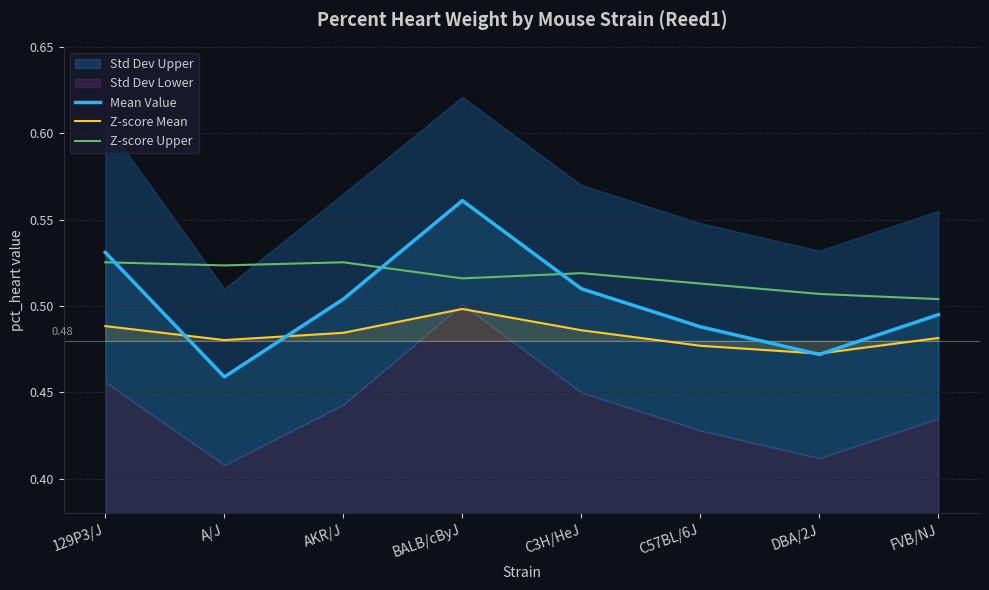

Reading left to right, what are all the values shown in this chart?

Mean Value: 0.5	0.5	0.5	0.6	0.5	0.5	0.5	0.5
Z-score Mean: 0.5	0.5	0.5	0.5	0.5	0.5	0.5	0.5
Z-score Upper: 0.5	0.5	0.5	0.5	0.5	0.5	0.5	0.5